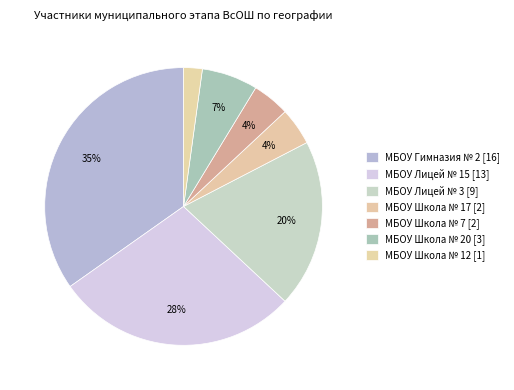

Does any single category account for the majority?

No